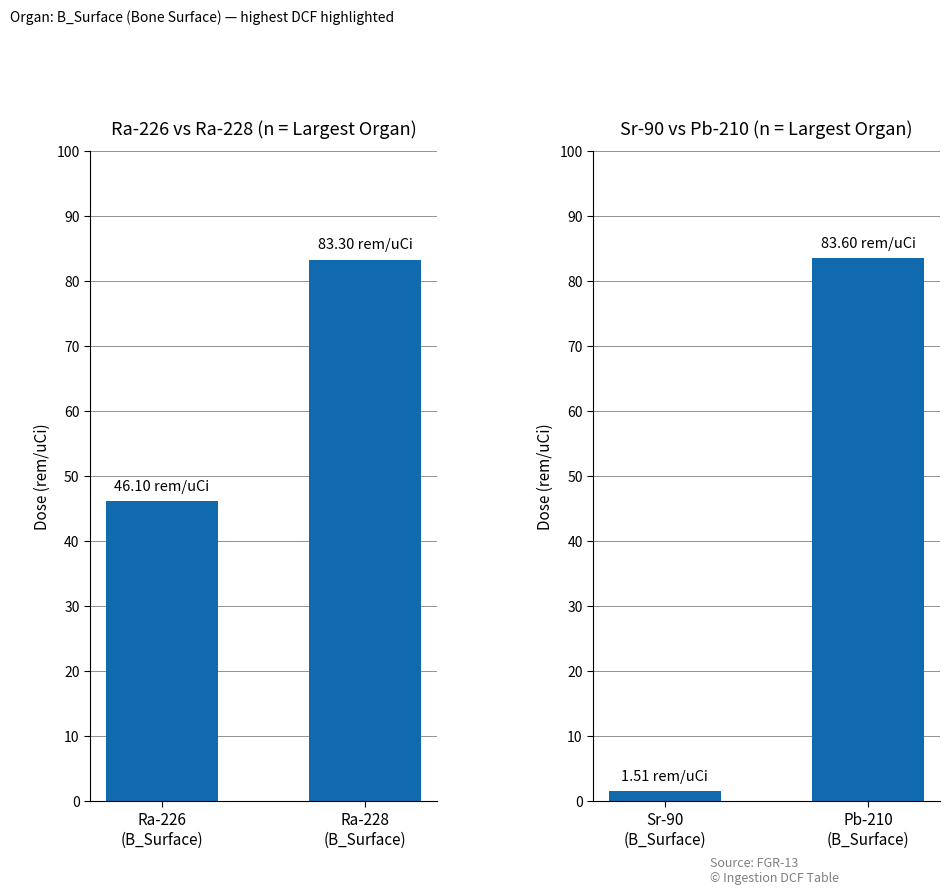

The chart shows a value of 54.8 at Pb-210 (B_Surface). True or false?

False